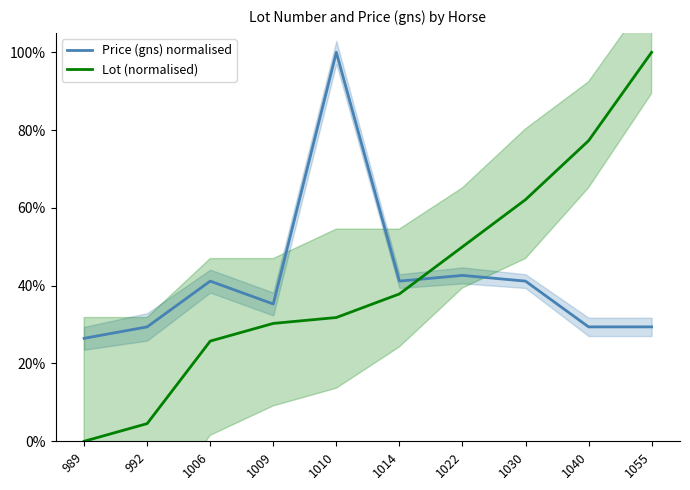

At which category is the sum across all series the highest?

1010